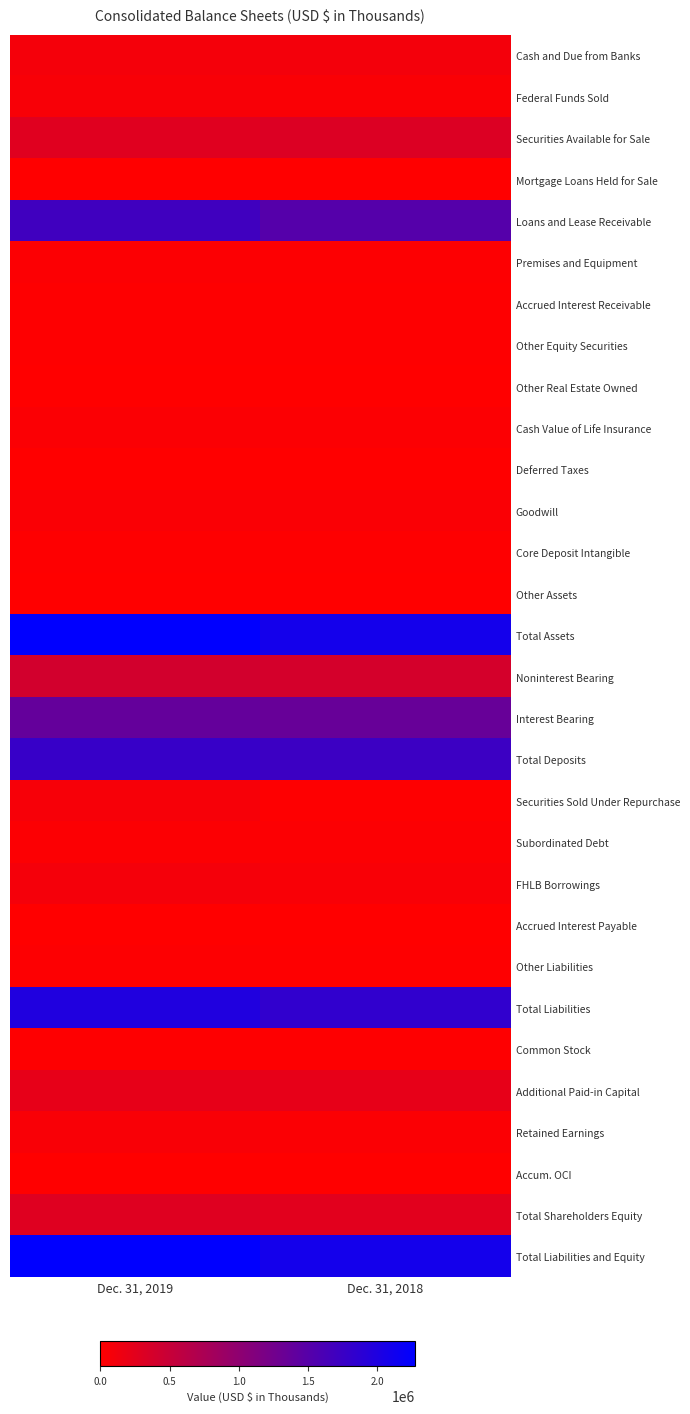

What is the smallest value displayed?

-3469